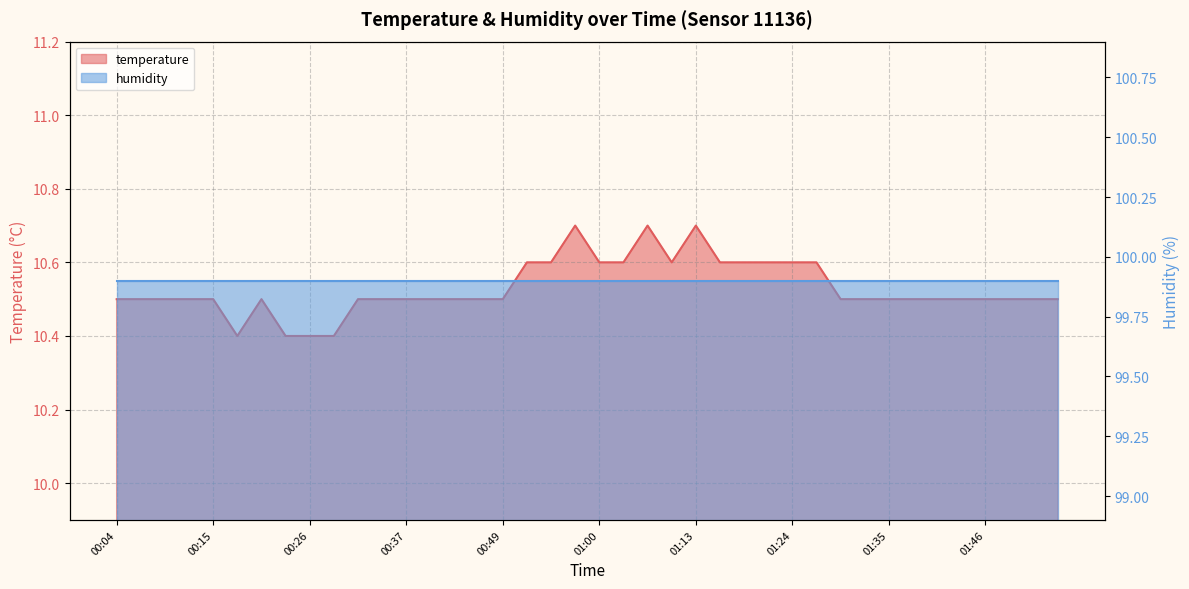

Is it true that the value at 01:16 is 10.6?

True